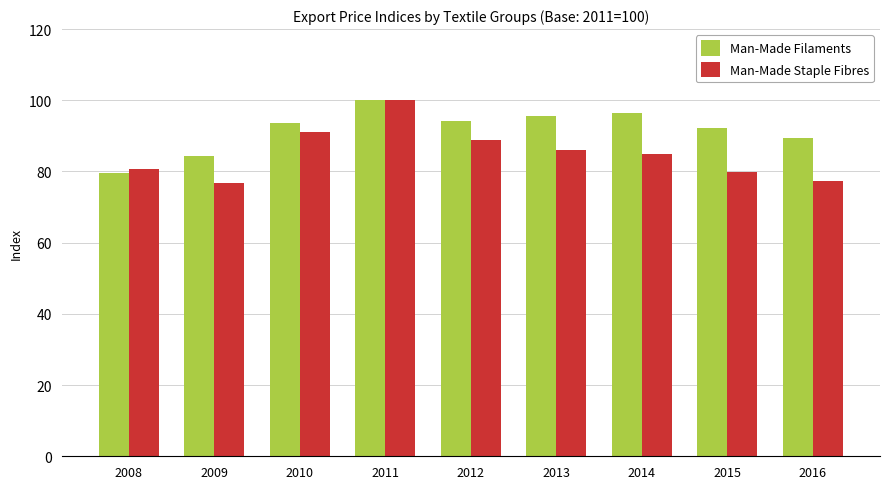

The Man-Made Filaments series shows 95.6 at 2013. True or false?

True